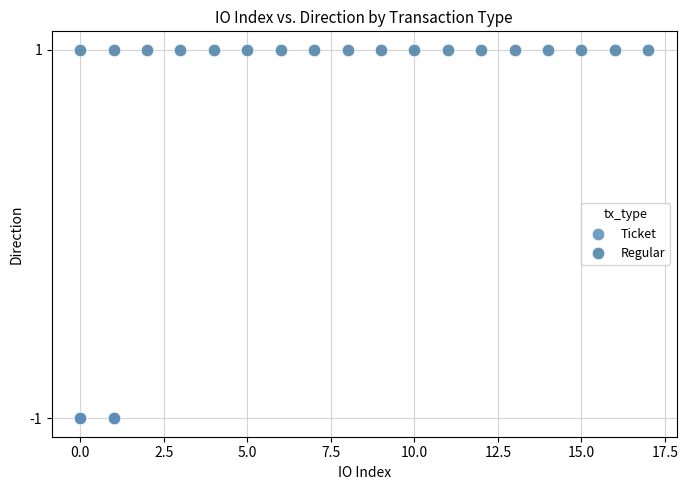

What are all the series names shown in the legend?

Ticket, Regular